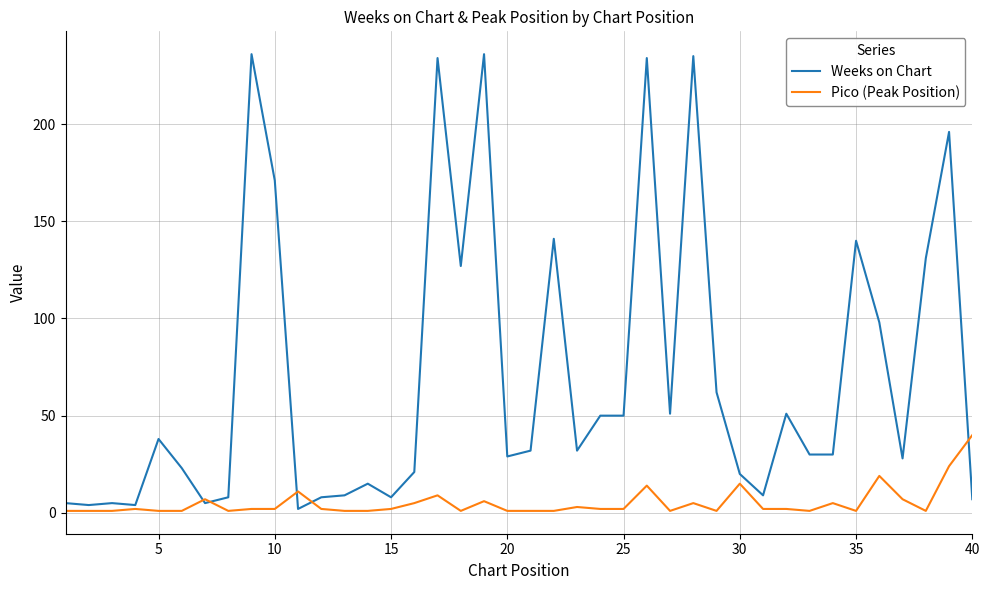

What is the maximum value shown in the chart?

236